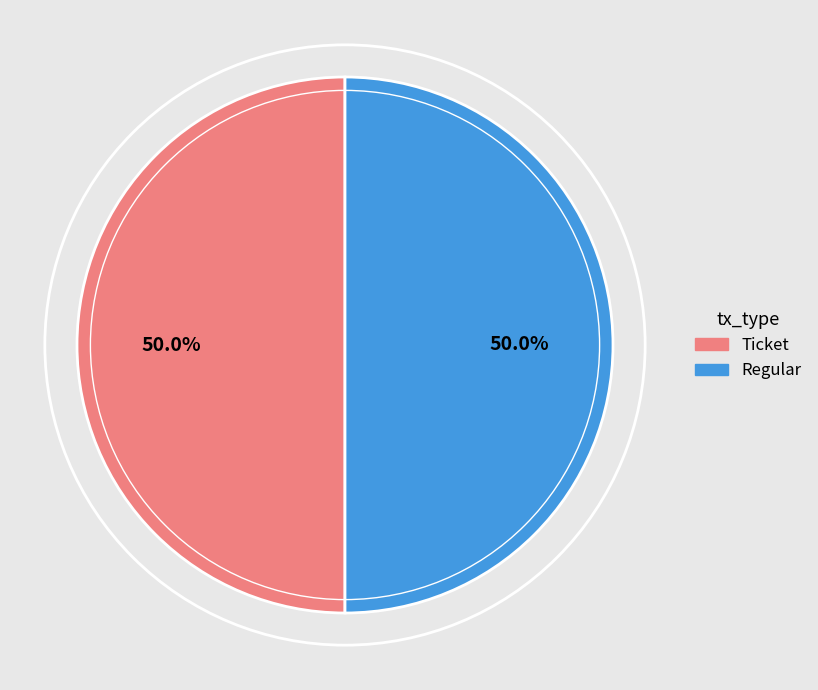

How much of the chart is everything except Regular?

50.0%